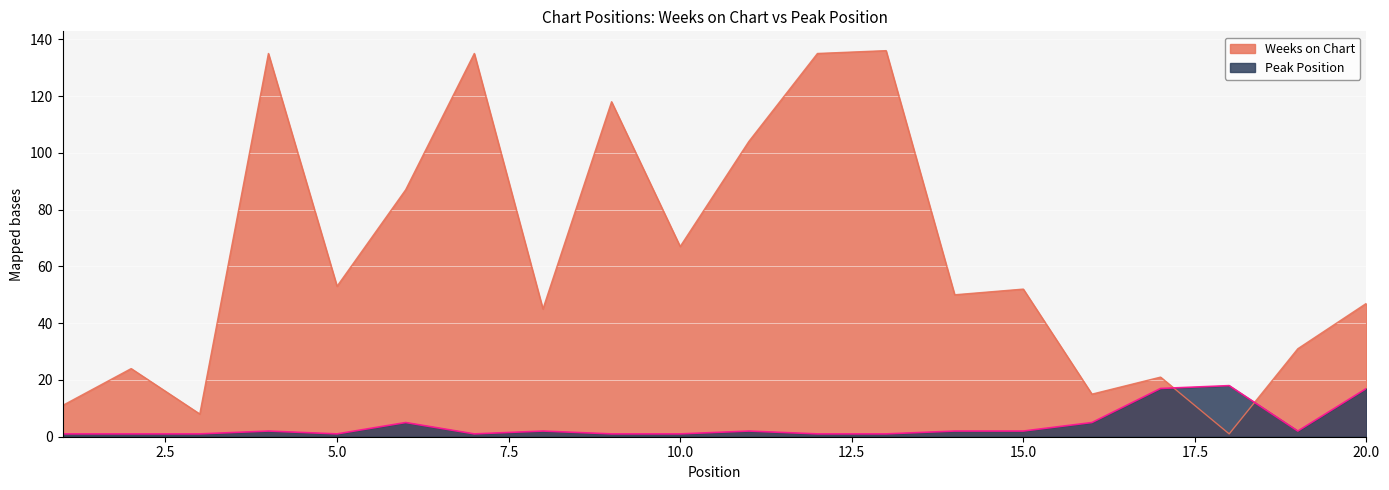

How many data points does each series have?

20